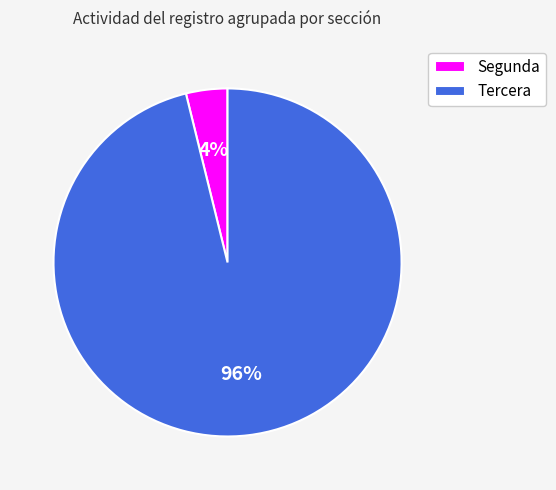

How many slices are in this pie chart?

2